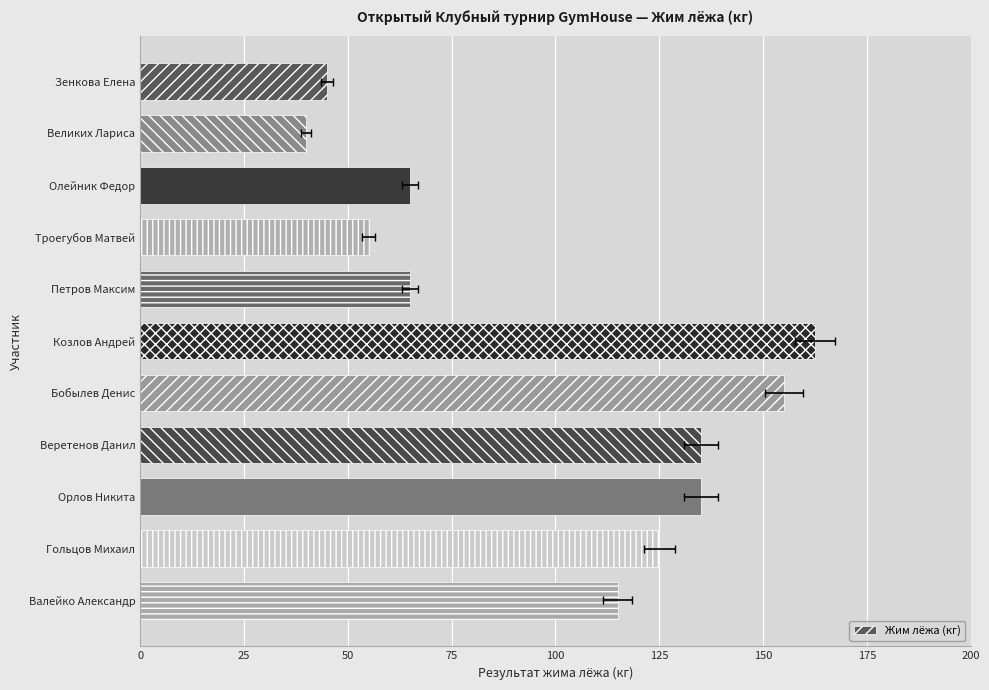

What is the greatest value displayed?

162.5